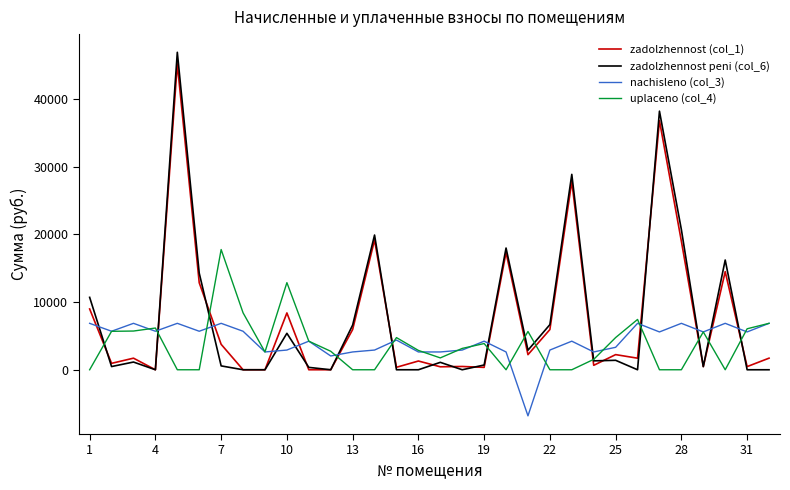

After their last crossing, which series has the higher values: zadolzhennost (col_1) or nachisleno (col_3)?

nachisleno (col_3)